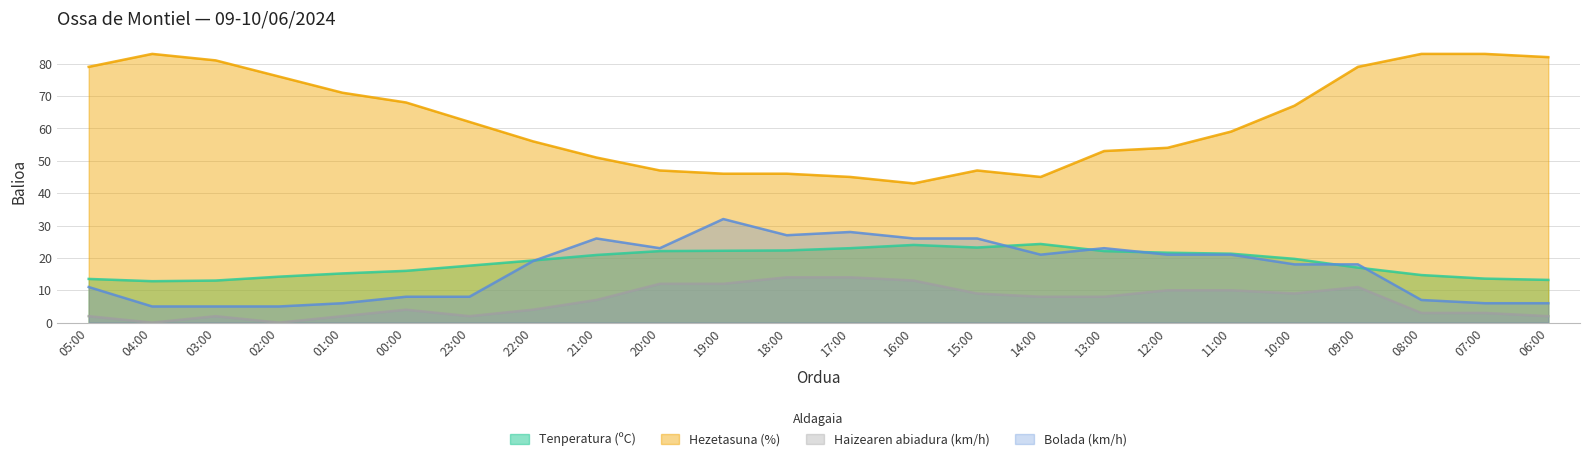

At 03:00, list the series in order from smallest to largest.

Haizearen abiadura (km/h), Bolada (km/h), Tenperatura (ºC), Hezetasuna (%)